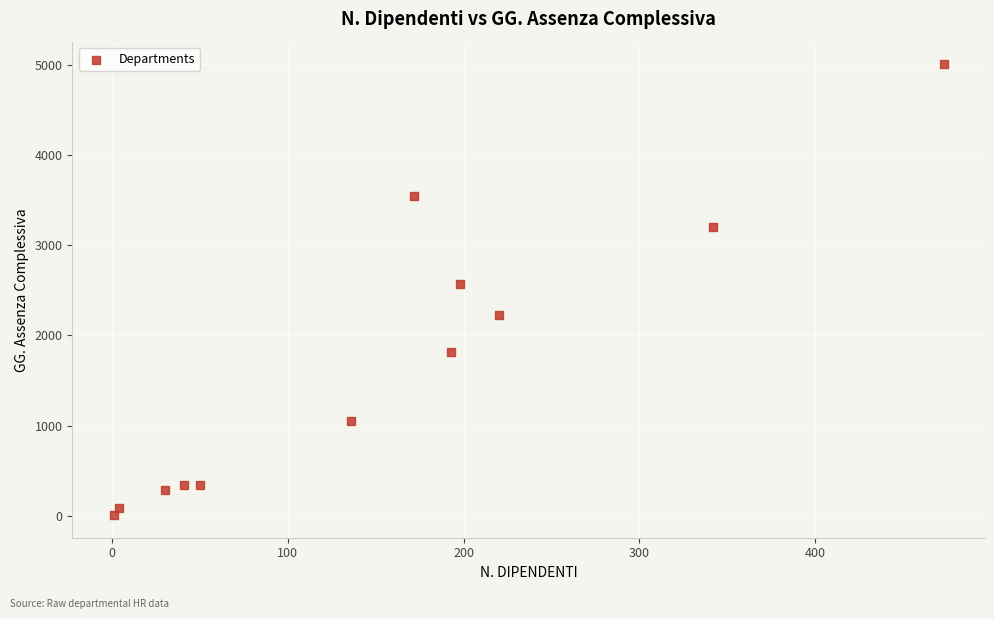

What is the average Y value?

1705.2